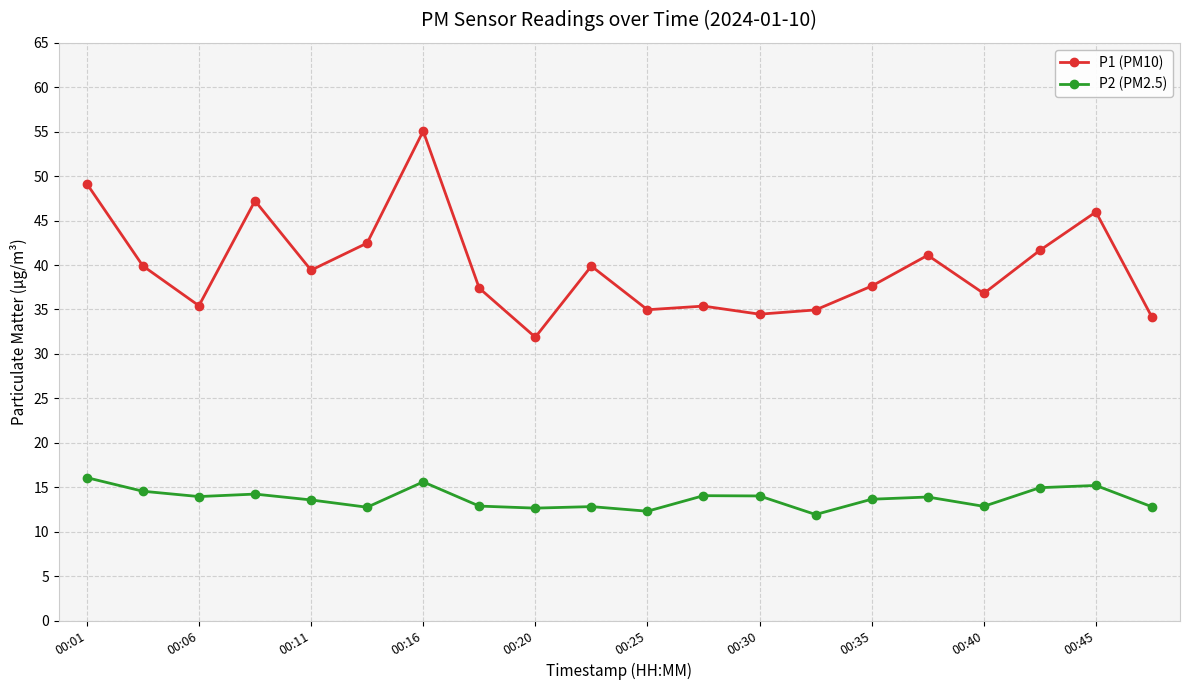

Which series has the widest spread of values?

P1 (PM10)